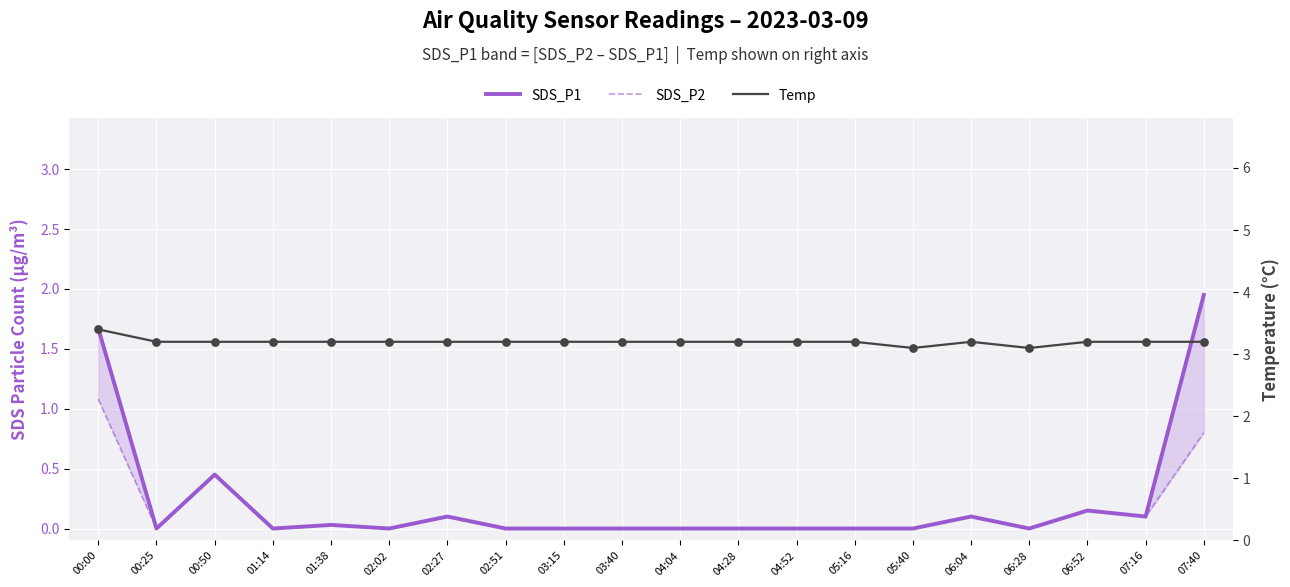

Which series contains the lowest Y value?

SDS_P1